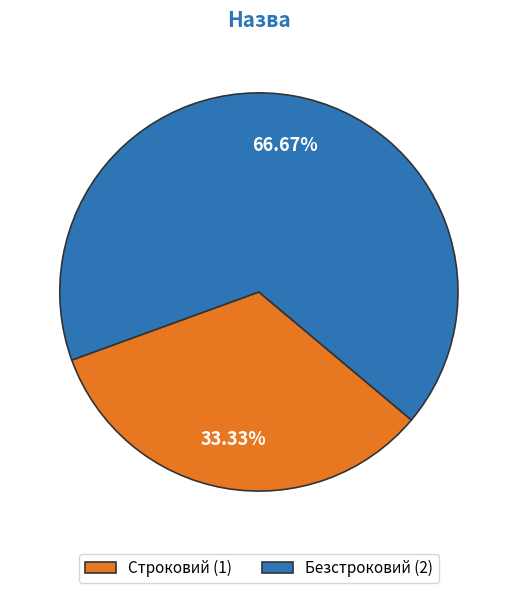

The Строковий slice represents 33% of the pie. True or false?

True